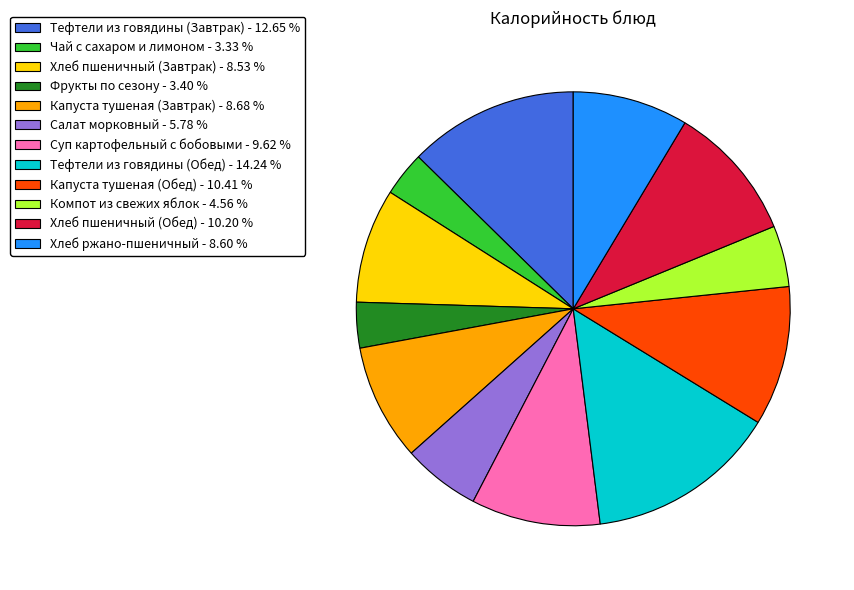

Combined, do Тефтели из говядины (Обед) - 14.24 % and Чай с сахаром и лимоном - 3.33 % account for over 50%?

No